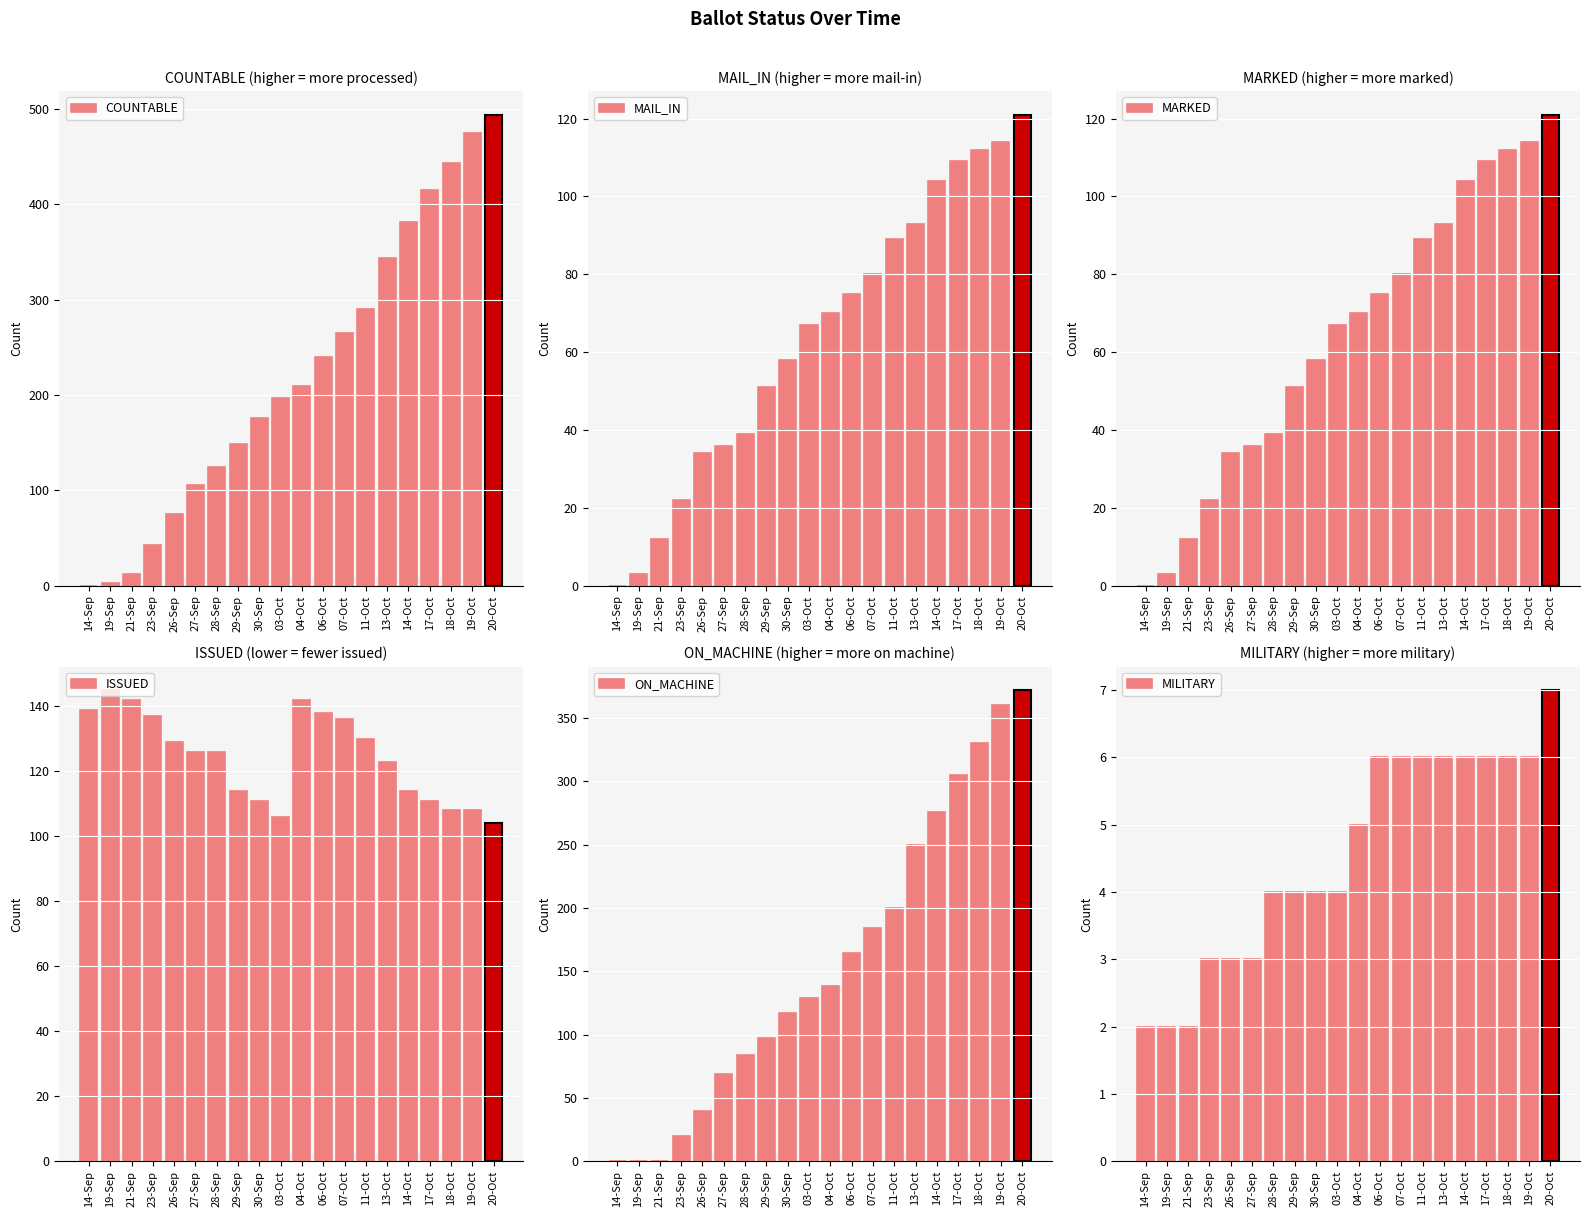

What is the label of the 3rd bar from the right?

18-Oct